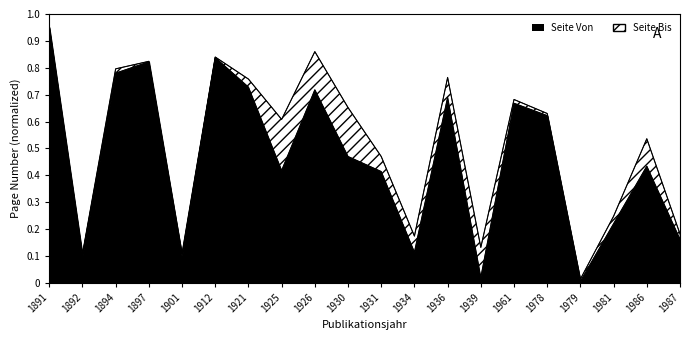

How many data points does each series have?

20